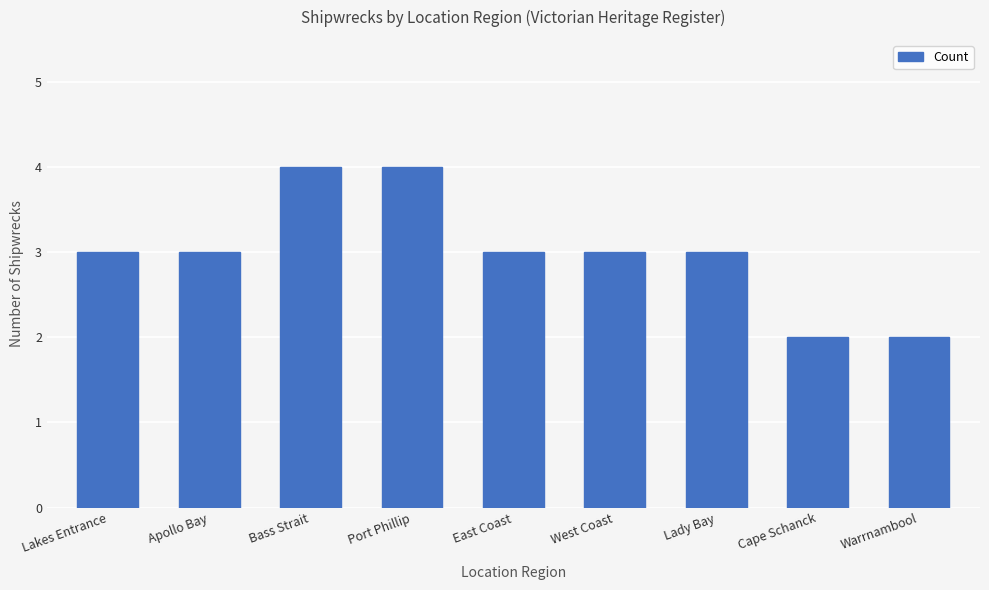

How many bars are there in total?

9